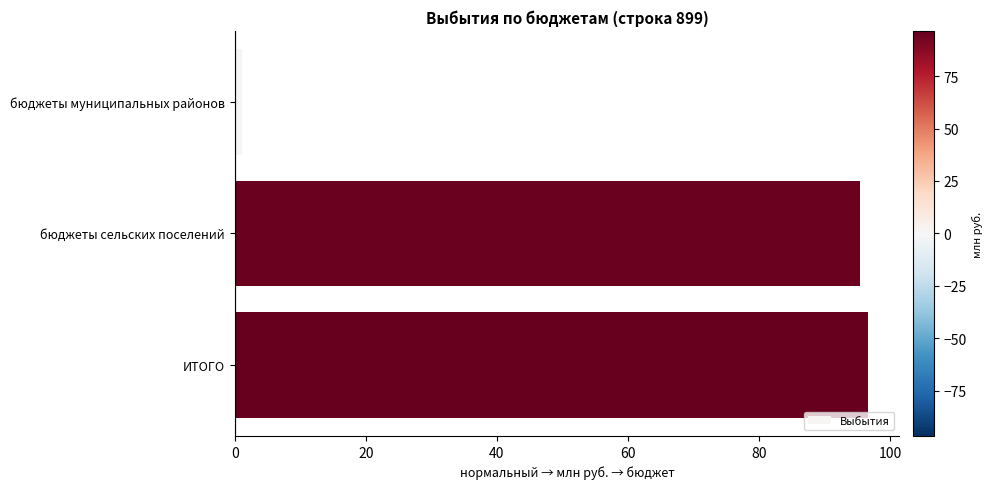

The chart shows a value of 63.4 at ИТОГО. True or false?

False